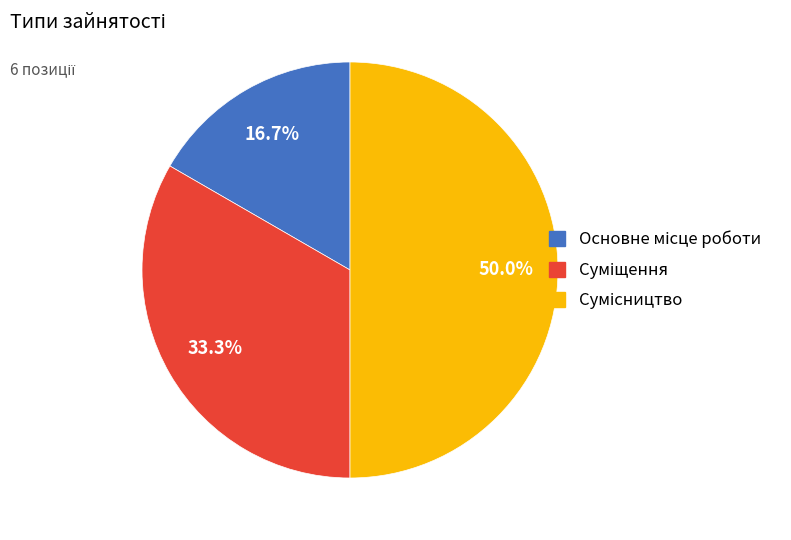

Approximately how many times larger is the value at Основне місце роботи compared to Суміщення?

0.5